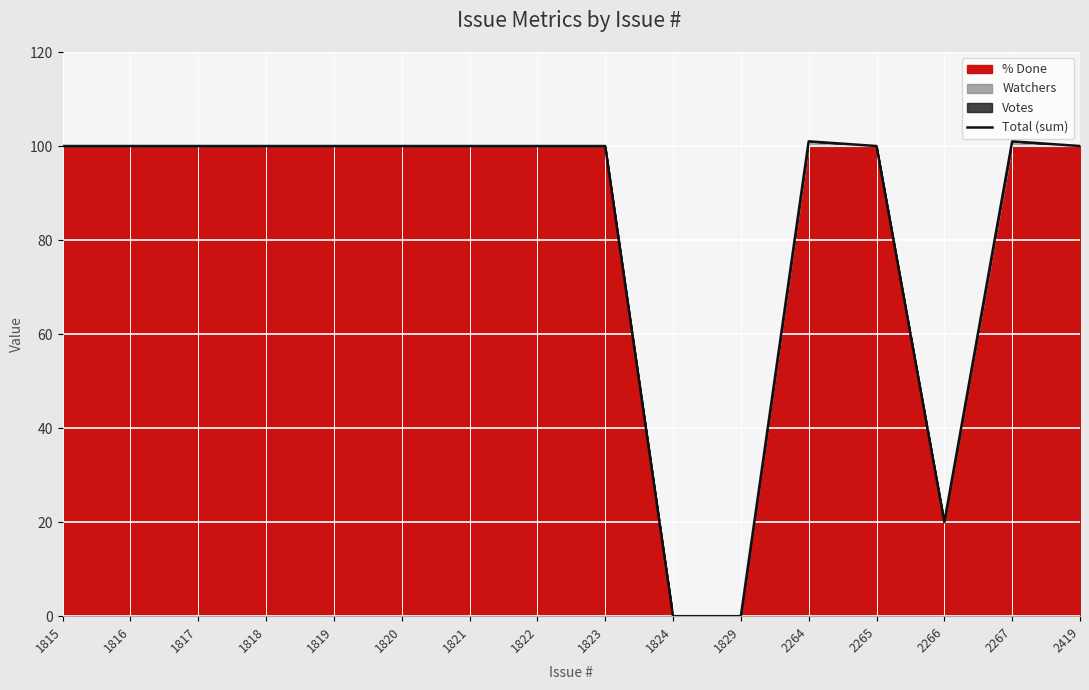

The value at 1821 is 24. True or false?

False